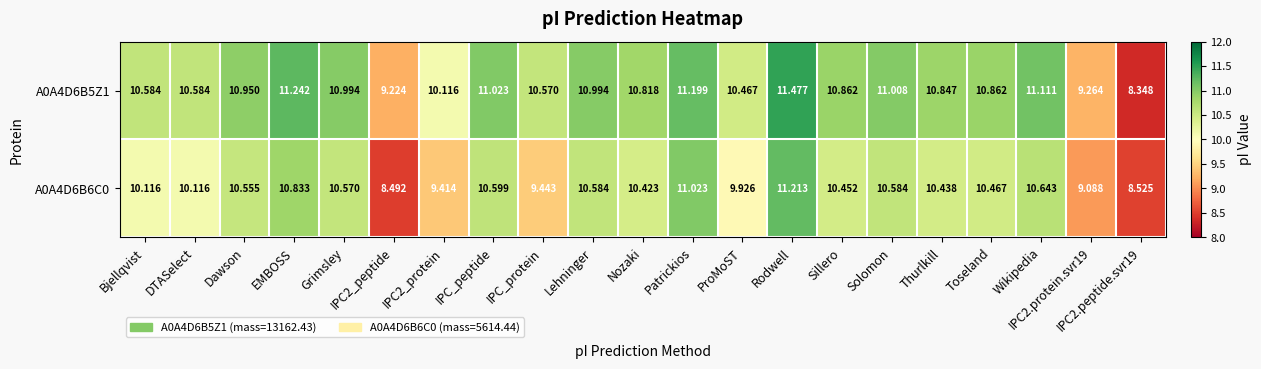

Where does the A0A4D6B6C0 series first go above 10?

Bjellqvist